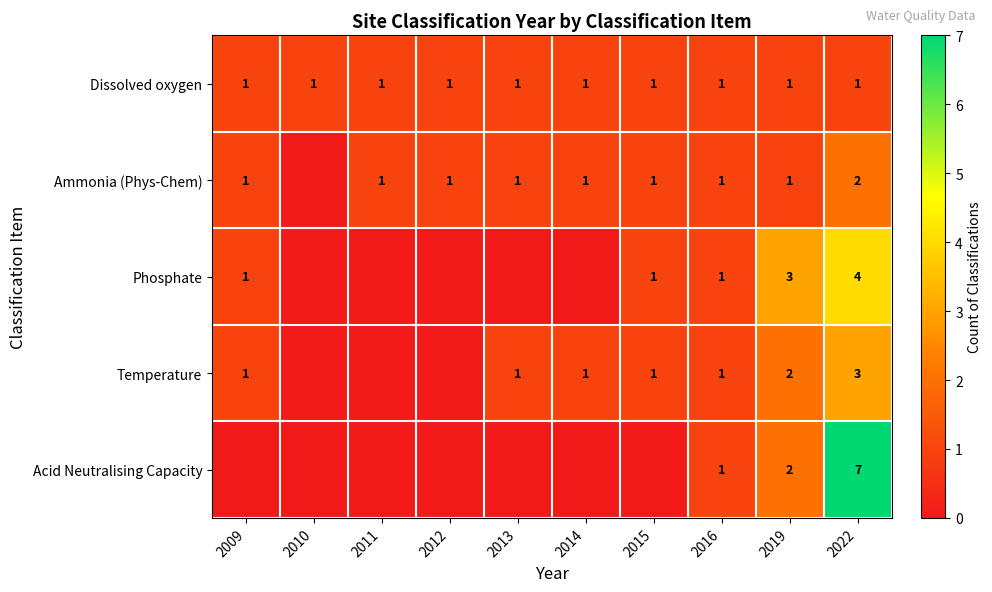

The Dissolved oxygen series shows 1 at 2009. True or false?

True